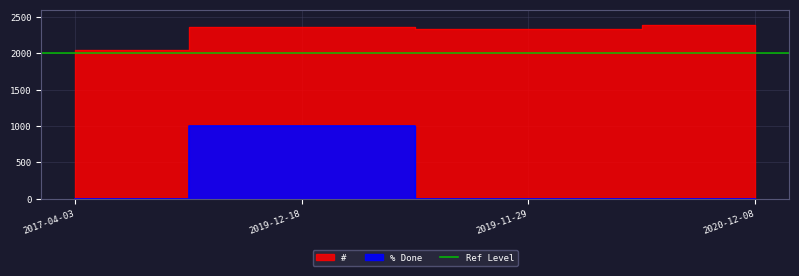

How many data points in # are above 2354?

1